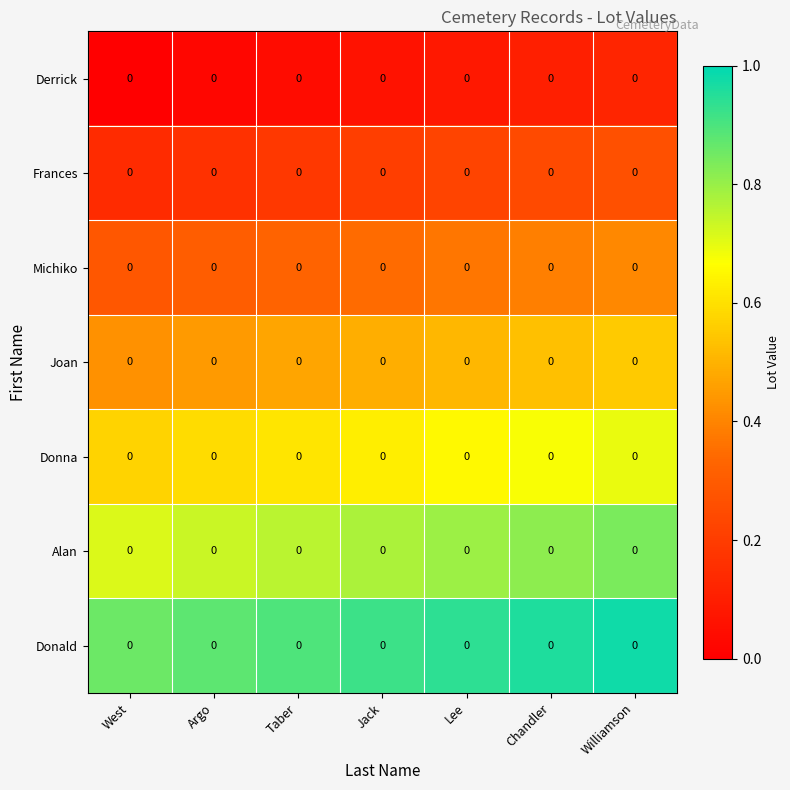

Between Taber and Argo, which is larger?

Taber